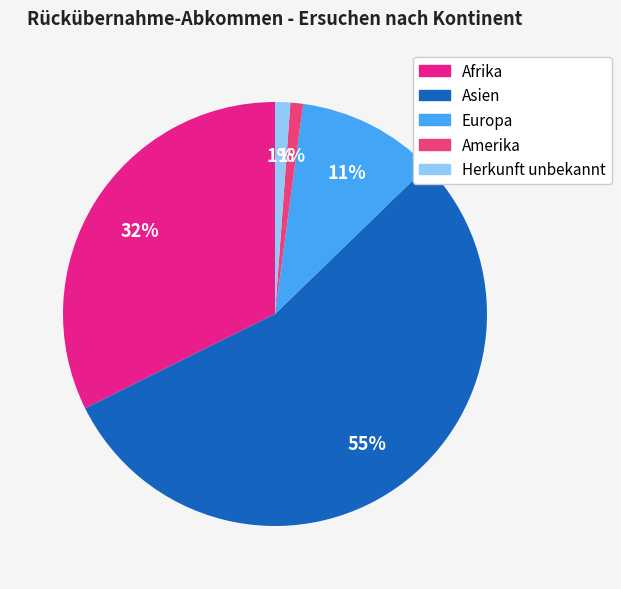

How many segments does this pie chart have?

5